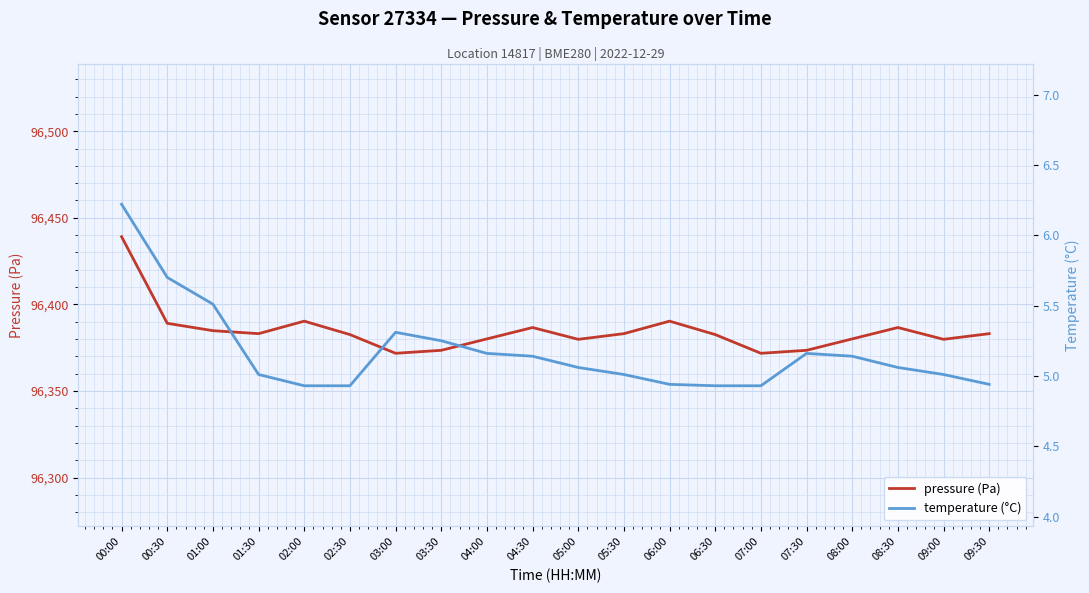

True or false: pressure (Pa) and temperature (°C) intersect in this chart.

False